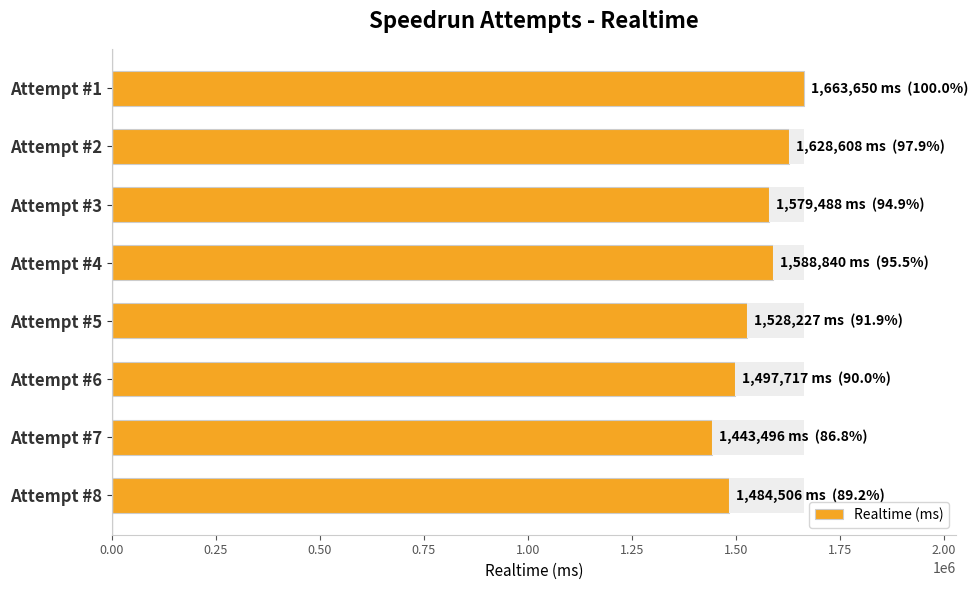

What is the minimum value shown in the chart?

1443496